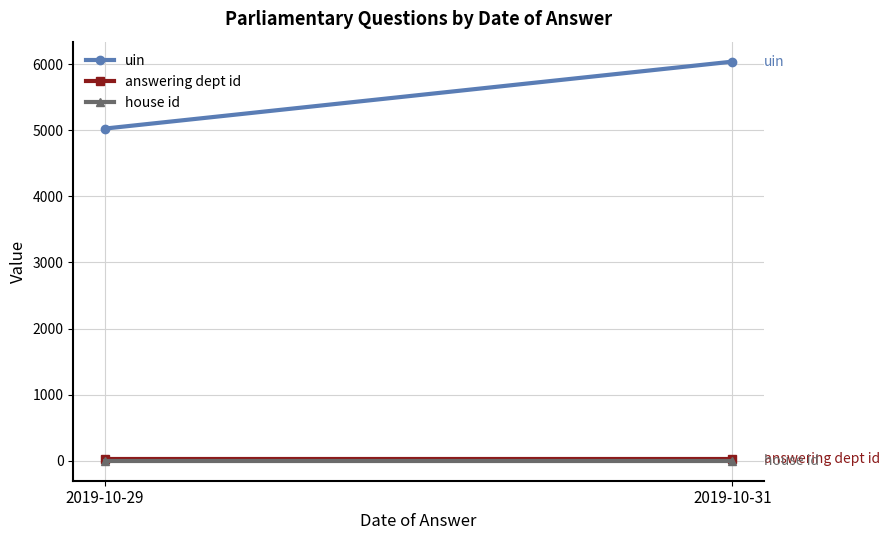

True or false: answering dept id has a value of 29.0 at 2019-10-31.

True